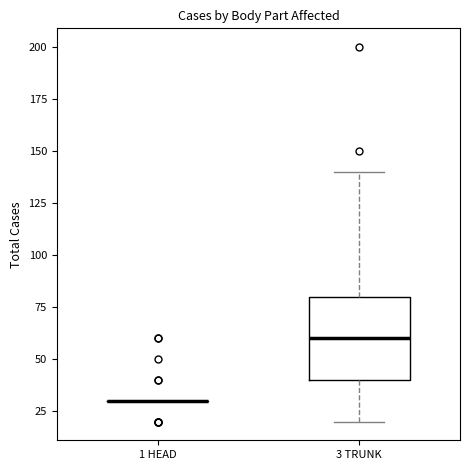

Where does the upper whisker of the box for 3 TRUNK end on the y-axis? The values are not printed on the chart, so give them approximately, as read against the axis.

140